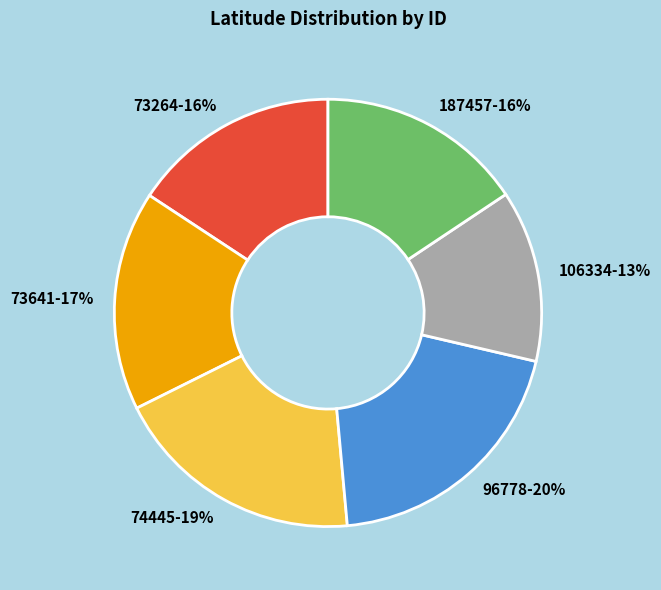

True or false: 73641 accounts for 5% of the total.

False